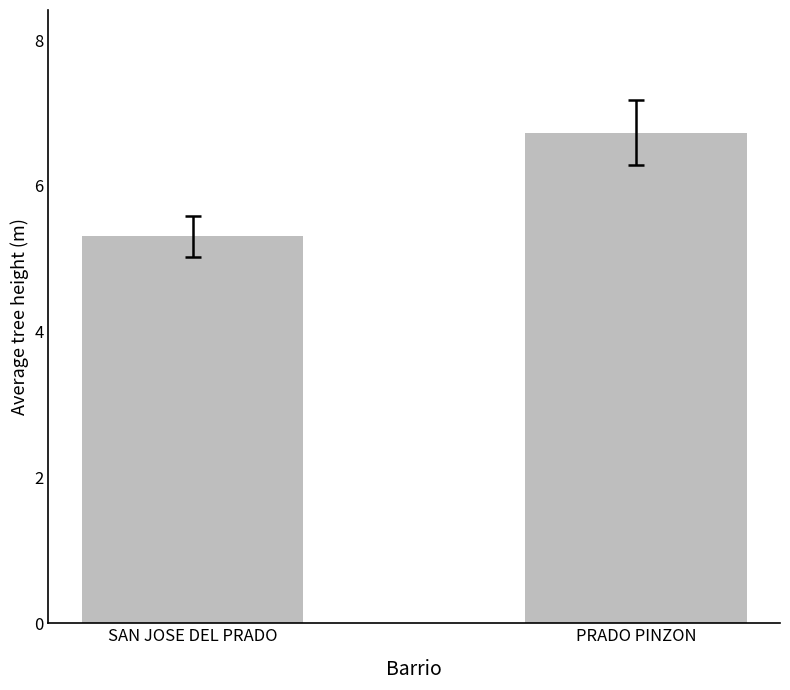

What is the sum of all values?

12.0